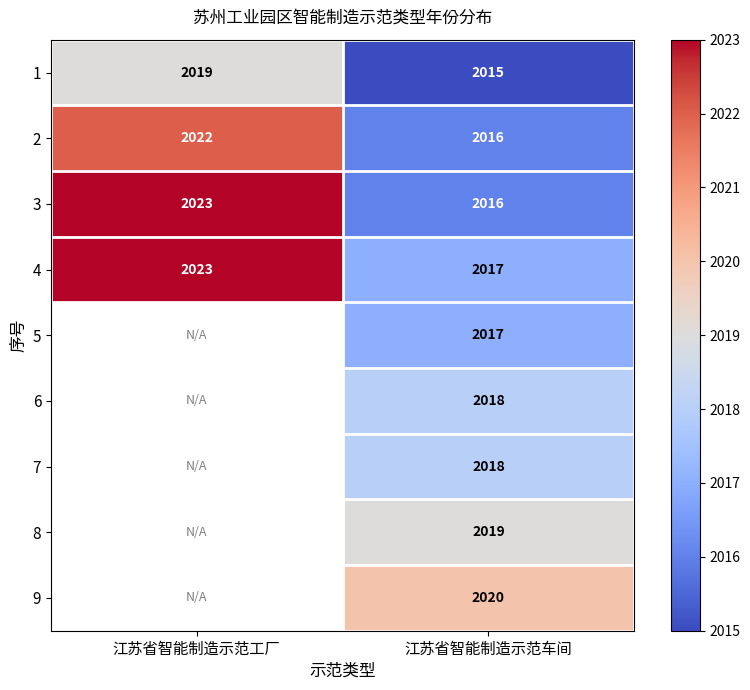

What is the total value across all series at 江苏省智能制造示范车间?

18156